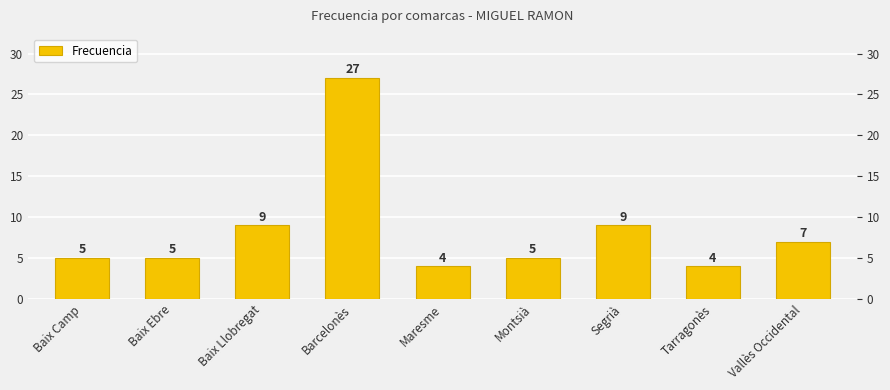

What is the label of the 4th bar from the left?

Barcelonès